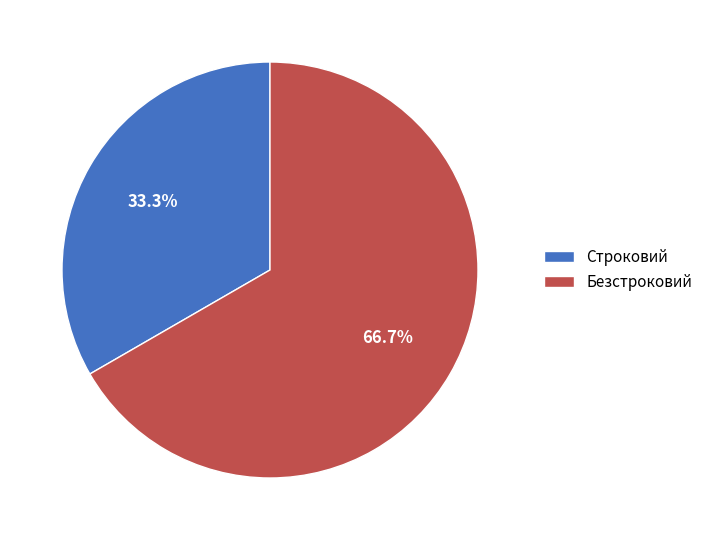

How many slices are in this pie chart?

2